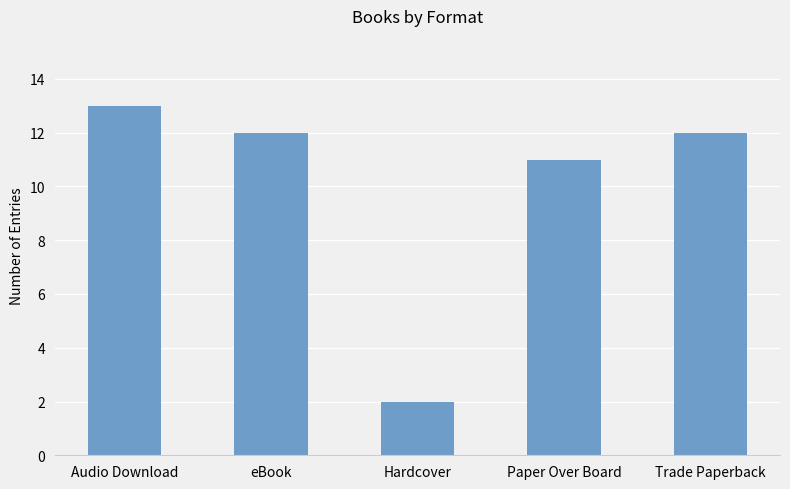

What position from the right is Trade Paperback?

1